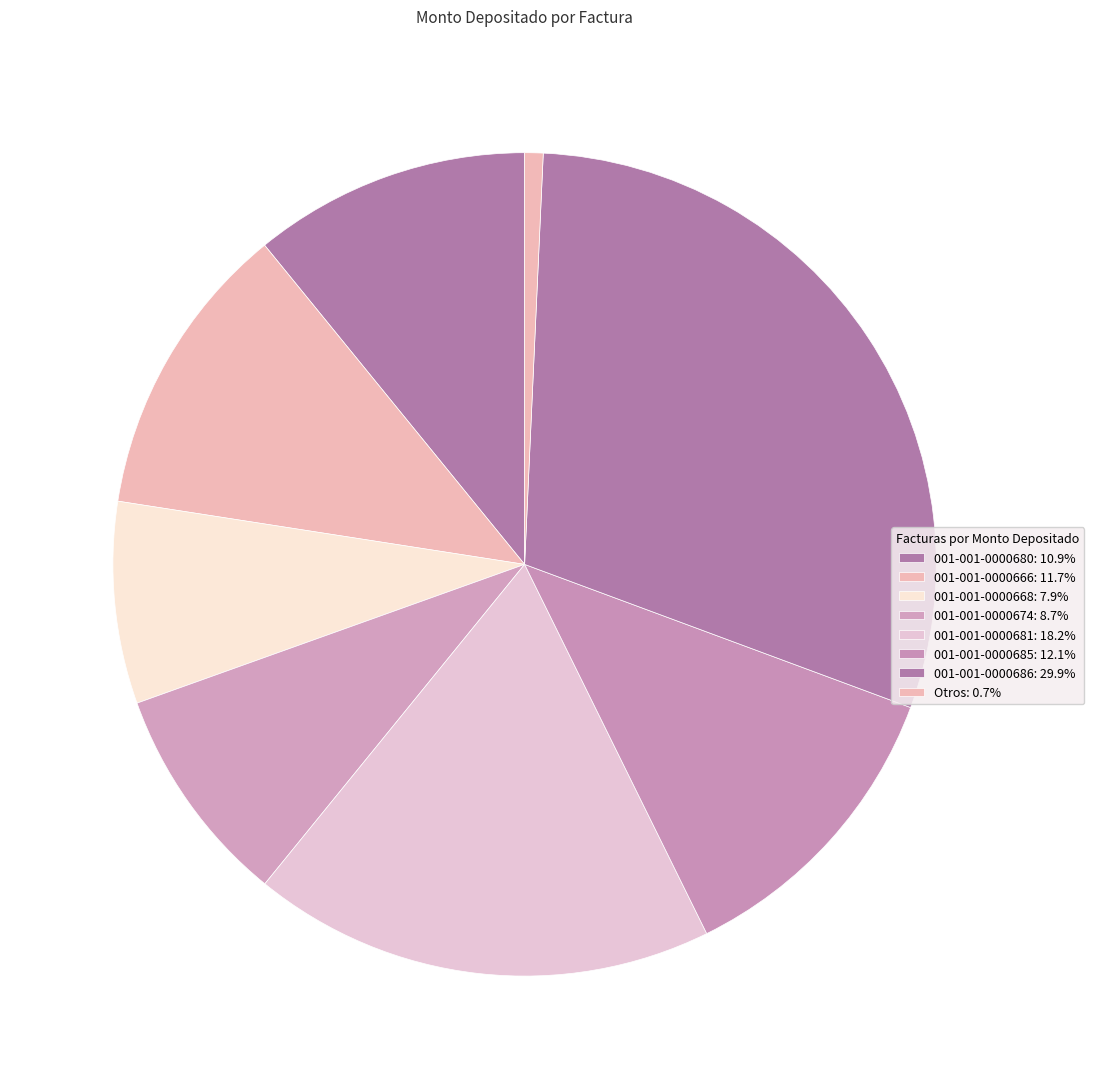

Count the number of slices in the pie.

8